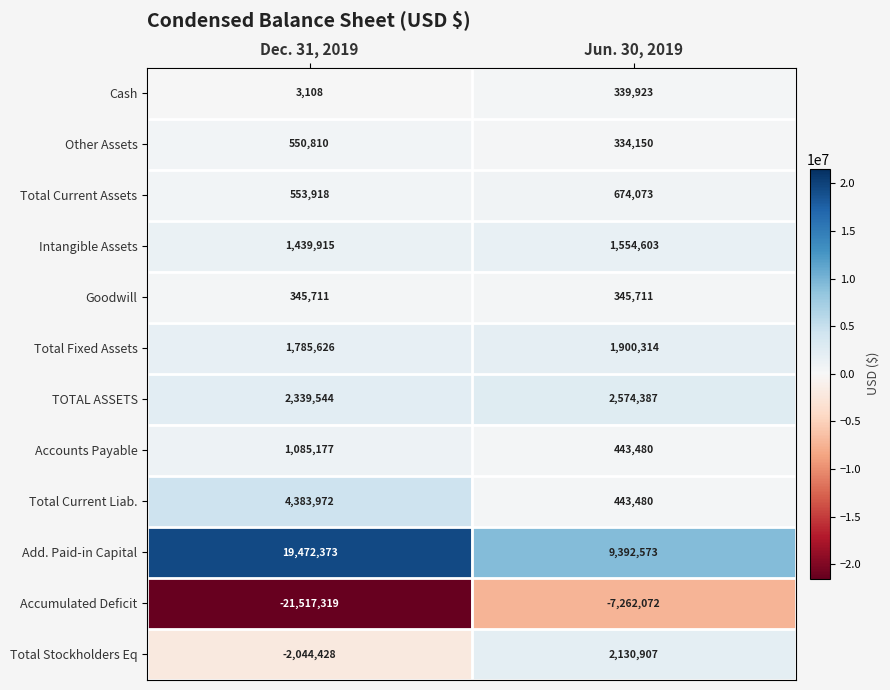

What is the average value of the Goodwill series?

345711